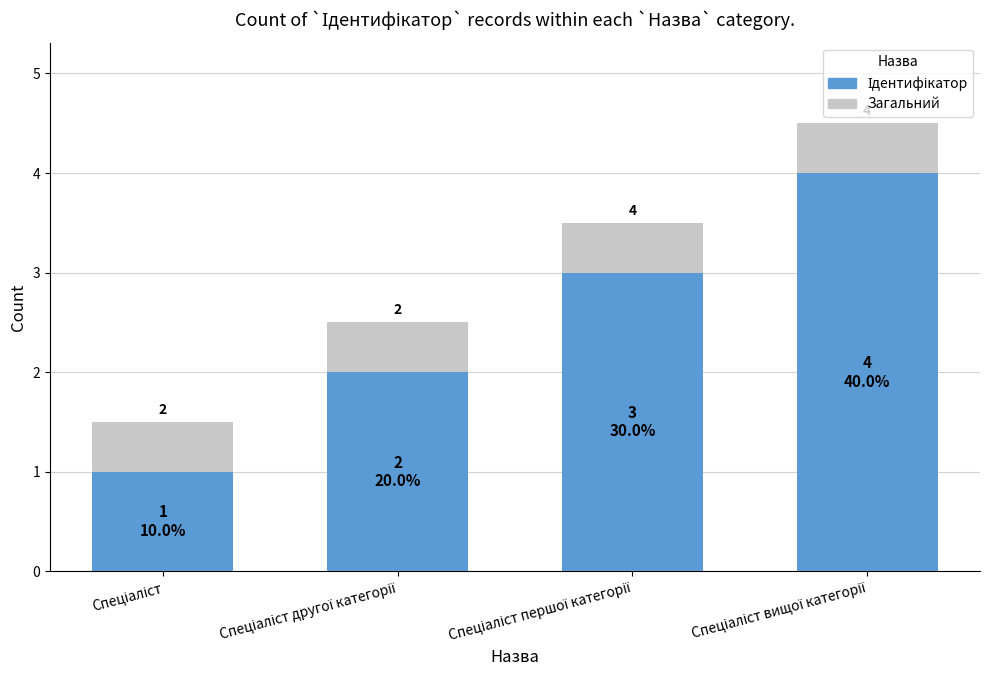

What is the change in value from Спеціаліст першої категорії to Спеціаліст вищої категорії?

+1